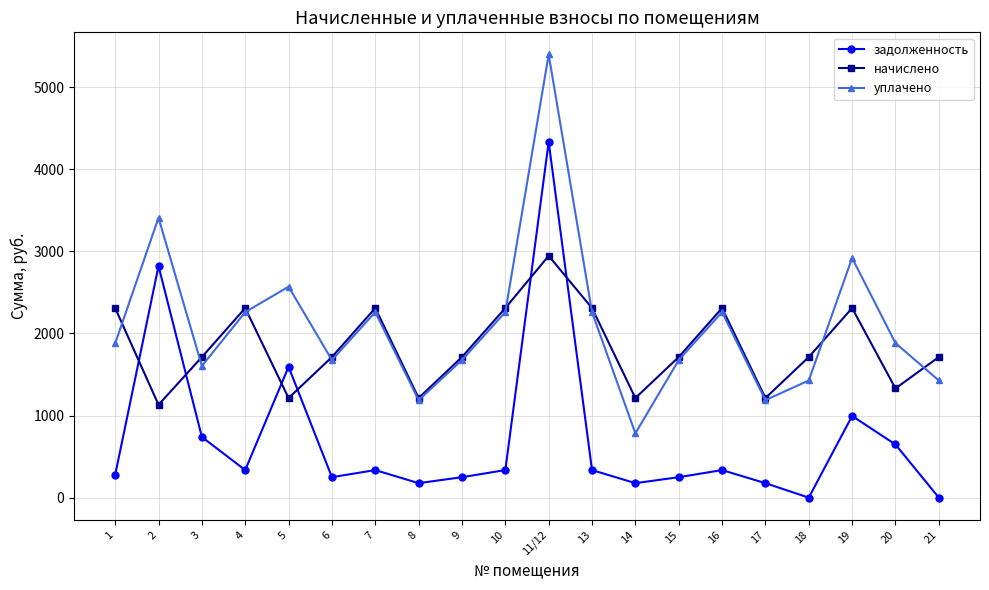

Rank the series by their average value, from lowest to highest.

задолженность, начислено, уплачено